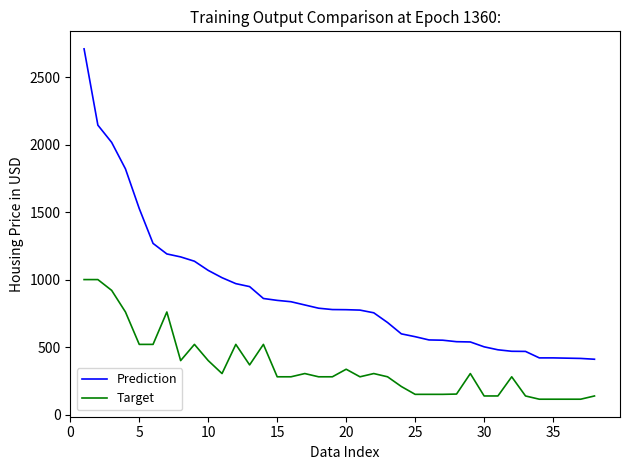

Which series has the largest range (max minus min)?

Prediction